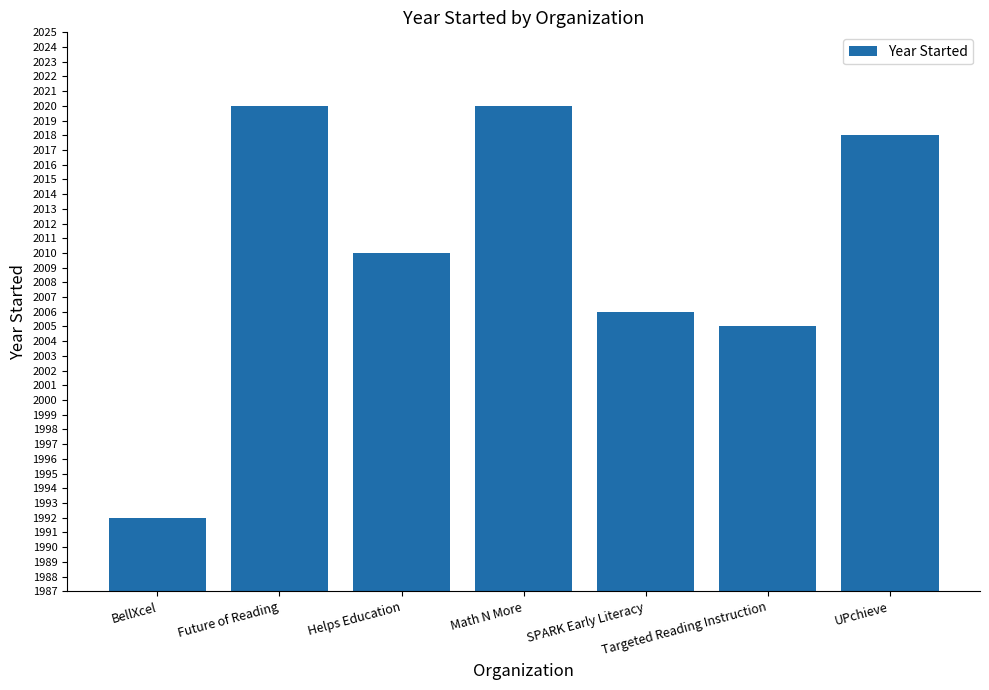

What is the value of the 3rd bar from the left?

2010